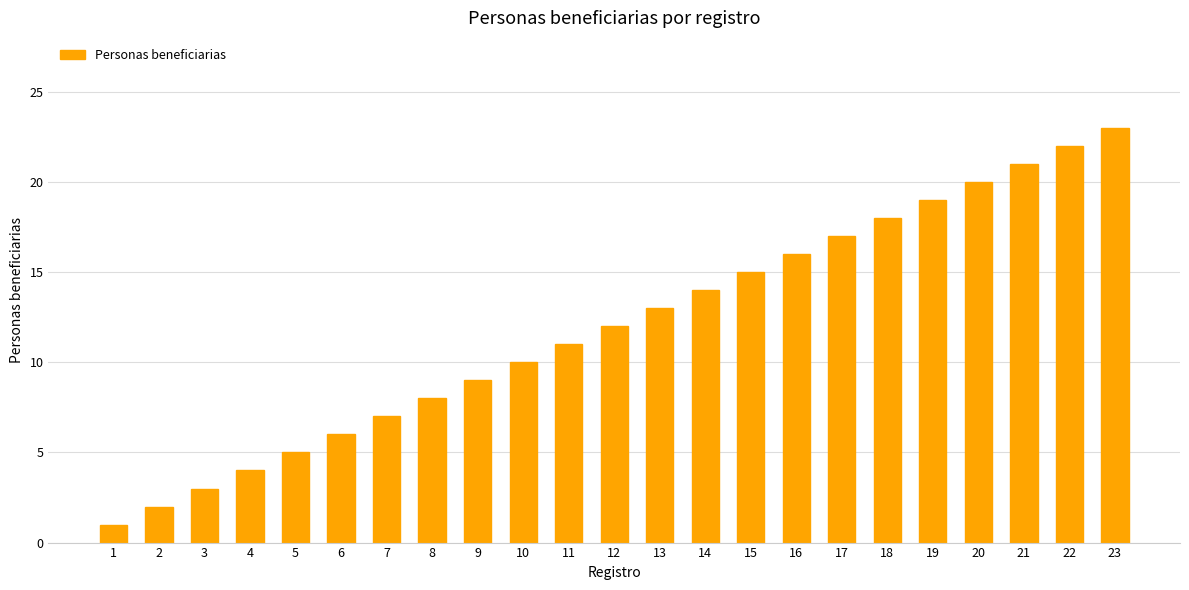

Is it true that the value at 12 is 12?

True